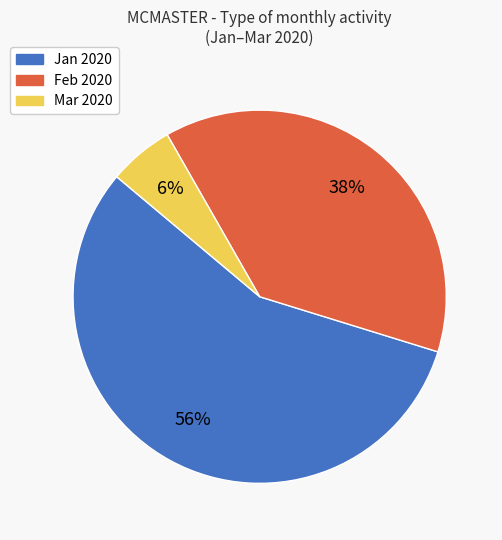

To the nearest percent, what is the average slice percentage?

33%